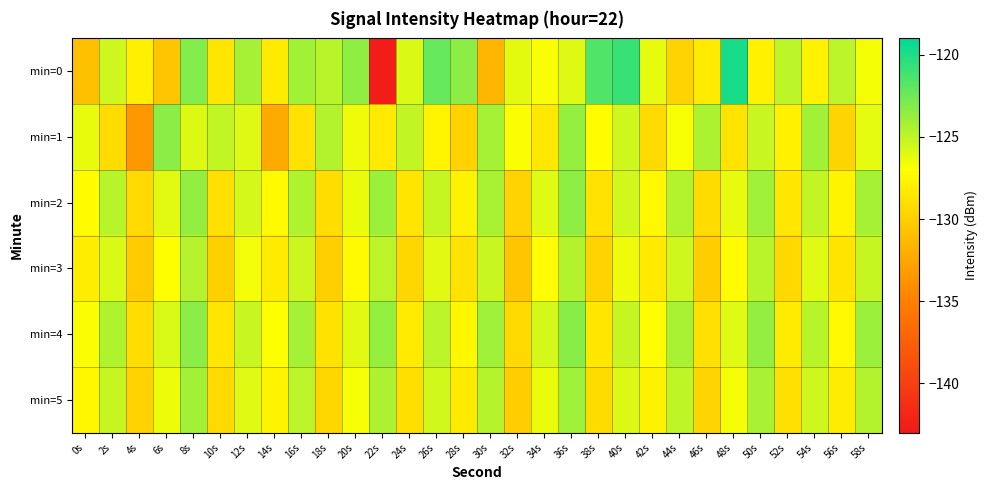

What is the total value across all series at 22s?

-767.9